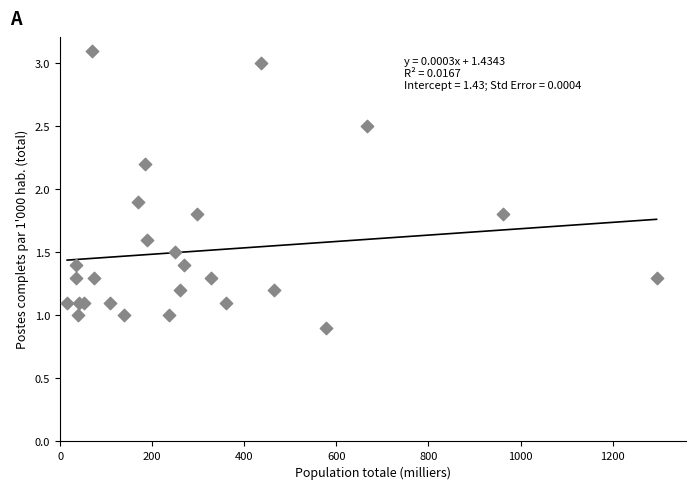

What Y value in the scatter plot is closest to 2?

1.9